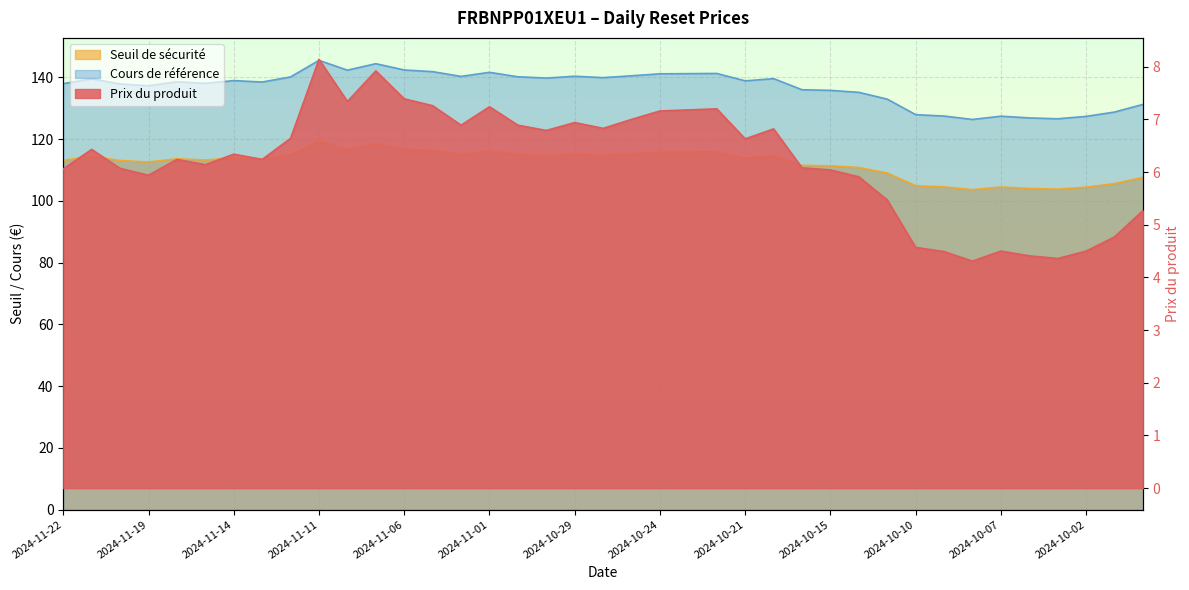

The value of Seuil de sécurité at 2024-11-05 is 116.3. True or false?

True